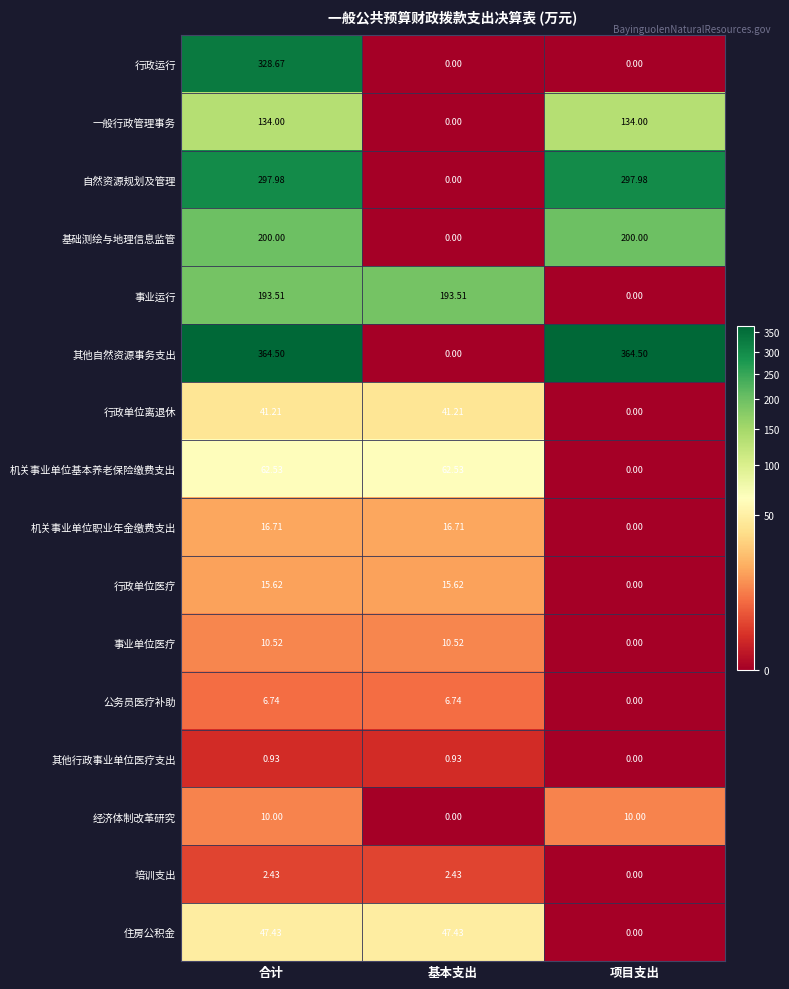

Where does the 机关事业单位职业年金缴费支出 series first go above 16?

合计